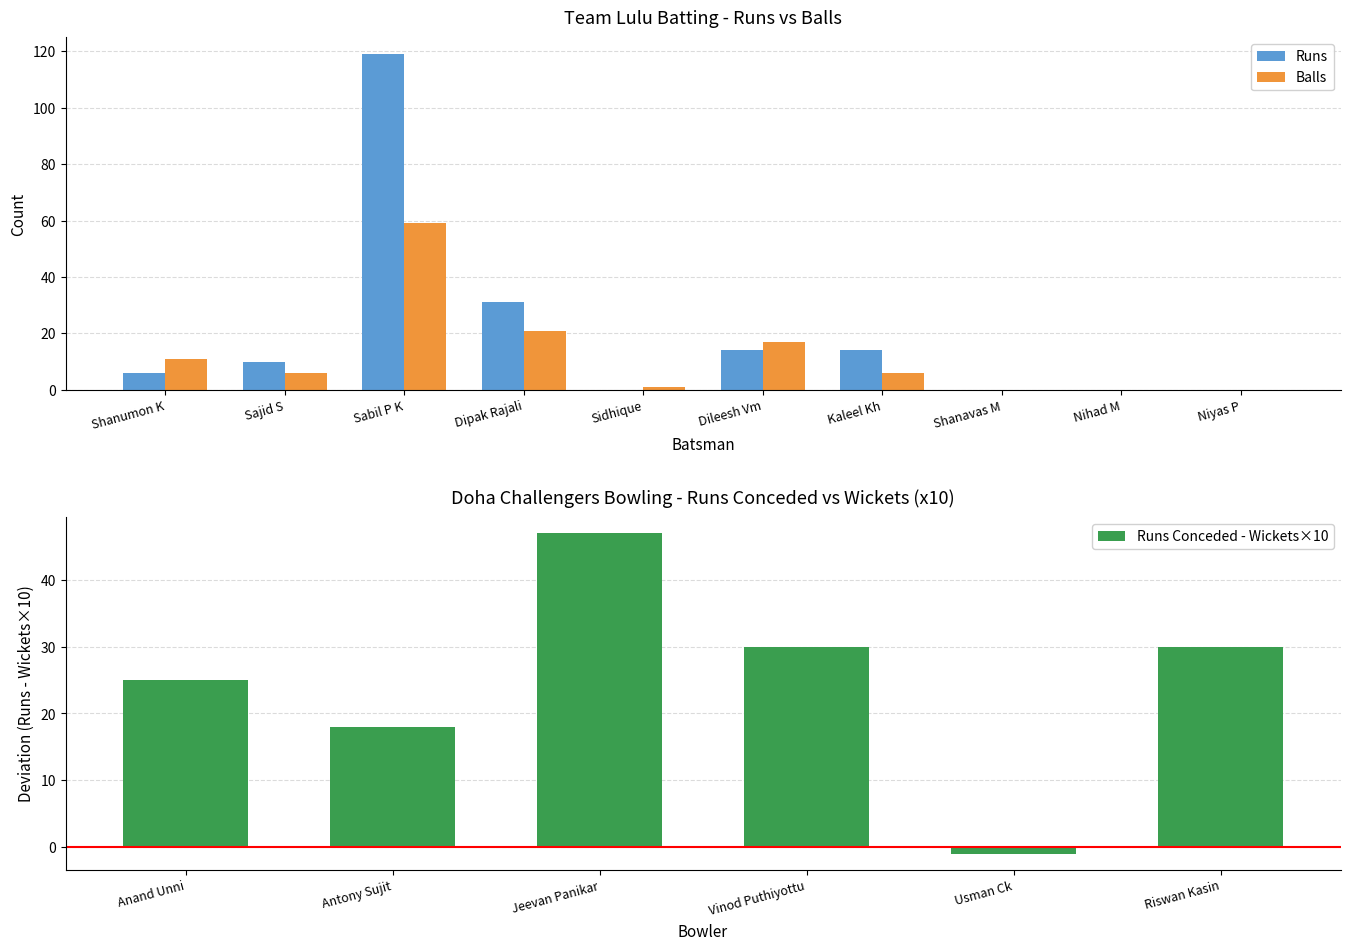

At which label is Balls closest to 29?

Dipak Rajali